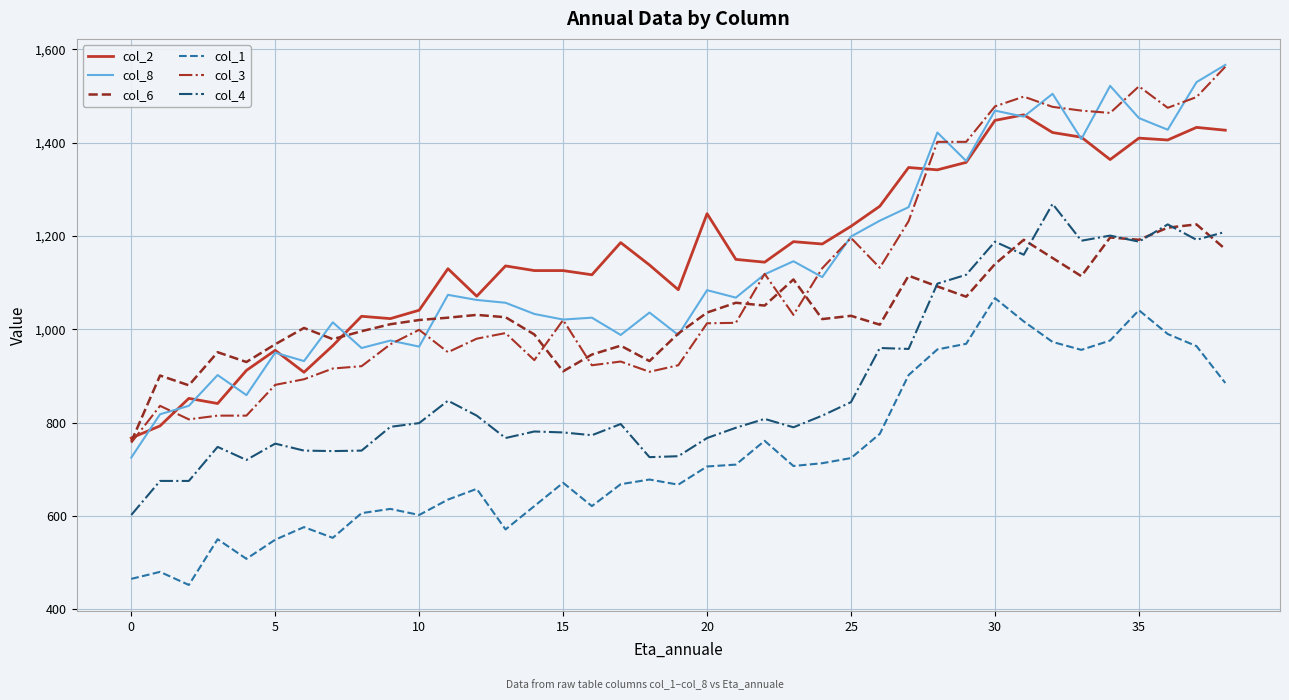

True or false: col_2 and col_1 cross at least once.

False